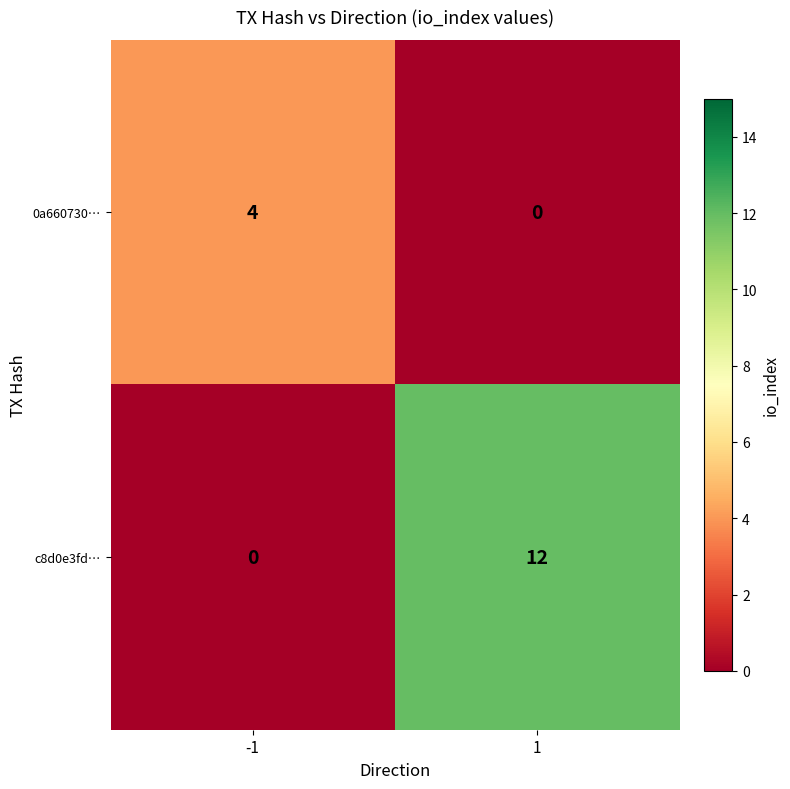

What is the maximum value shown in the chart?

12